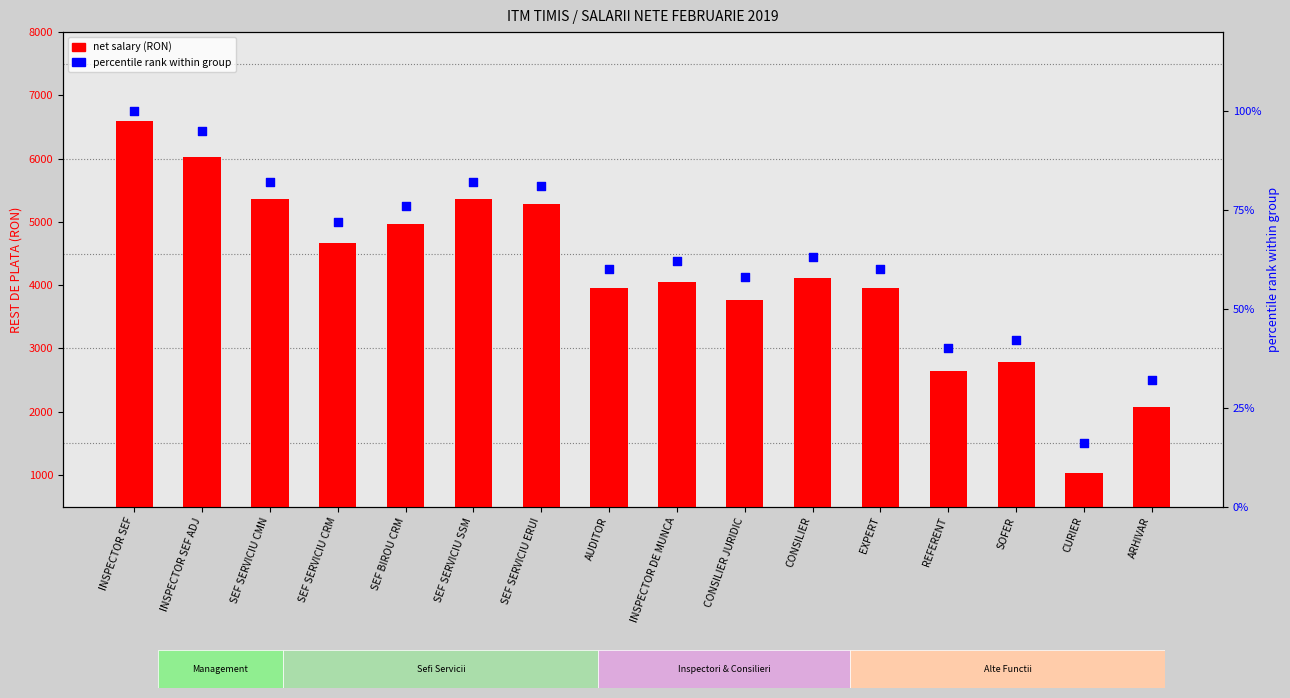

Which series has the largest total across all categories?

net salary (RON)